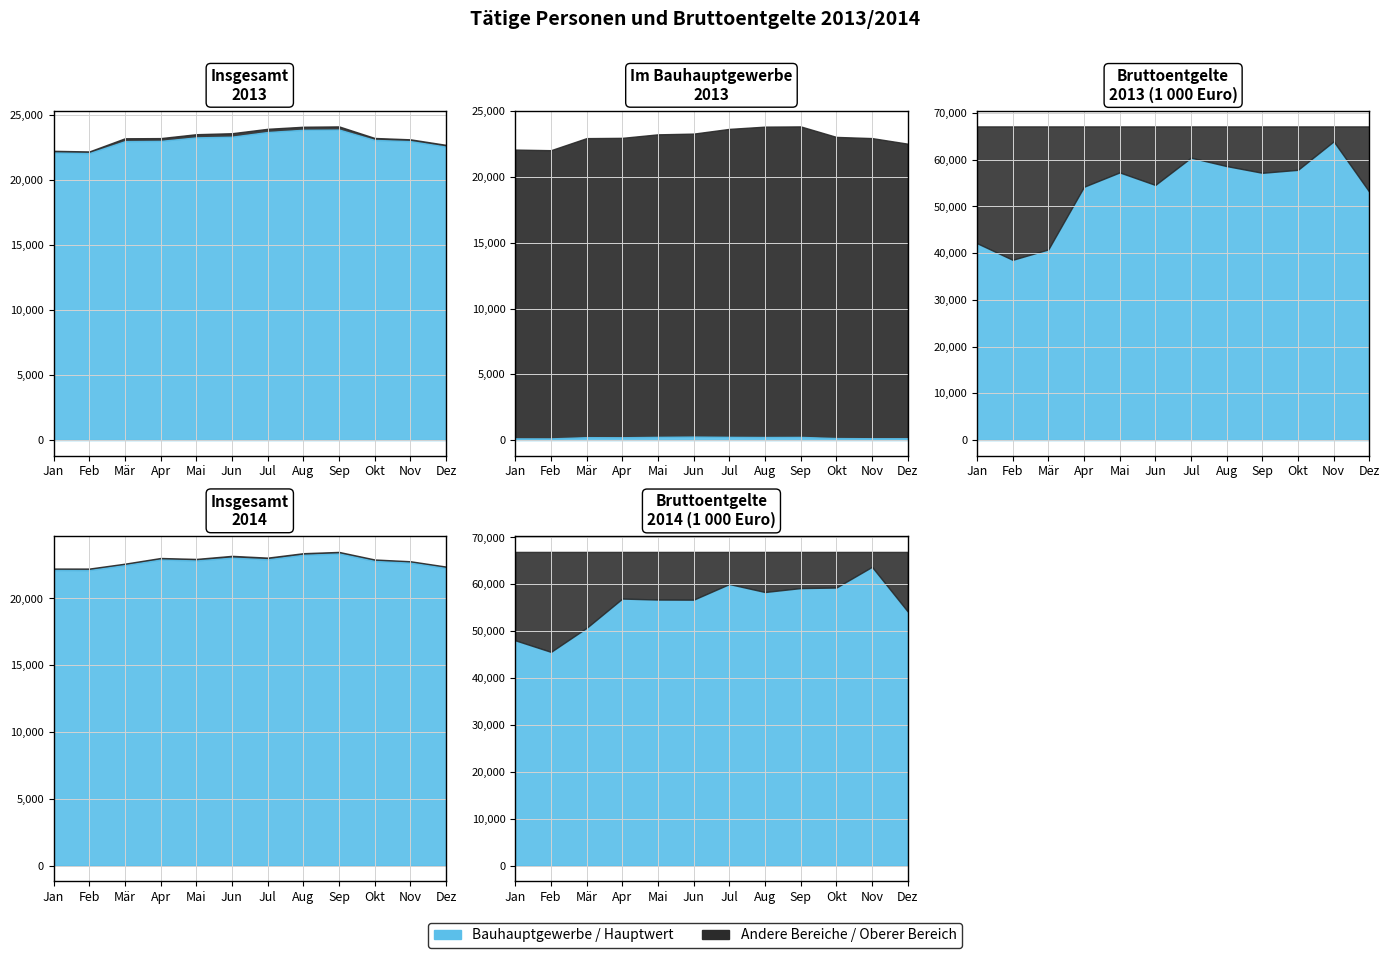

What is the maximum value for bruttoentgelte_2014?

63737